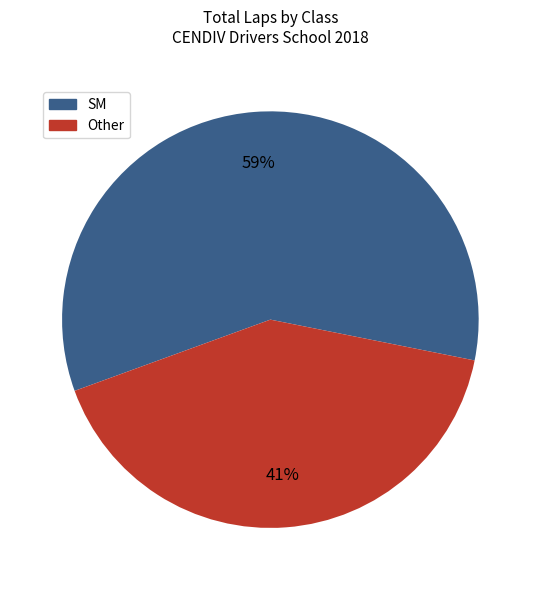

Is there any slice that represents more than half of the pie?

Yes